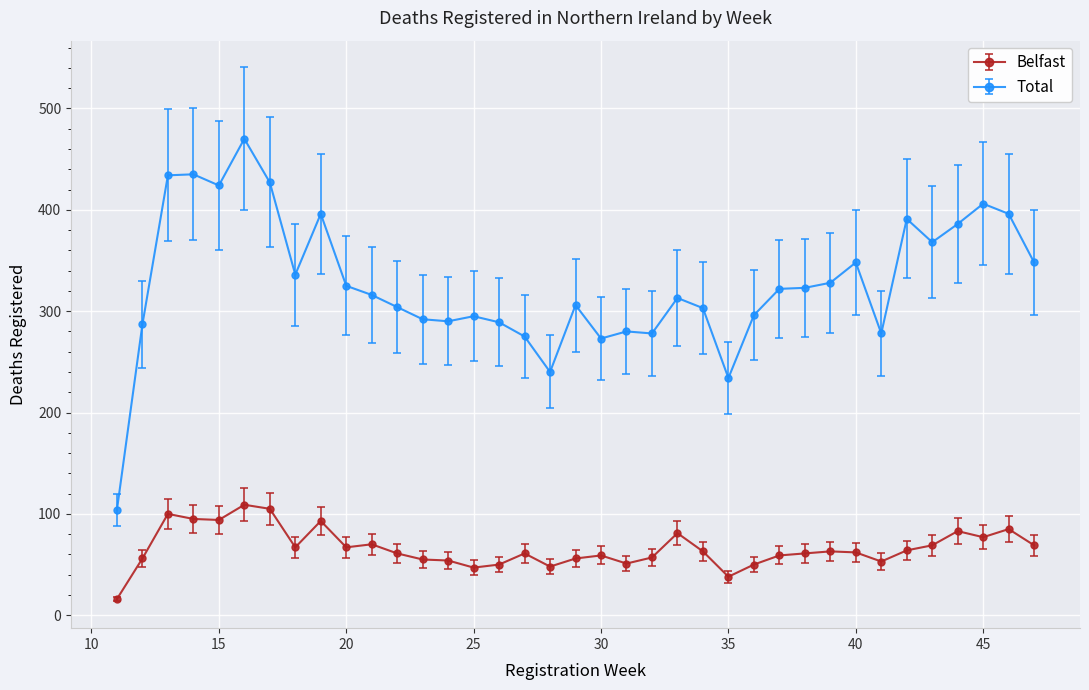

What is the greatest value displayed?

470